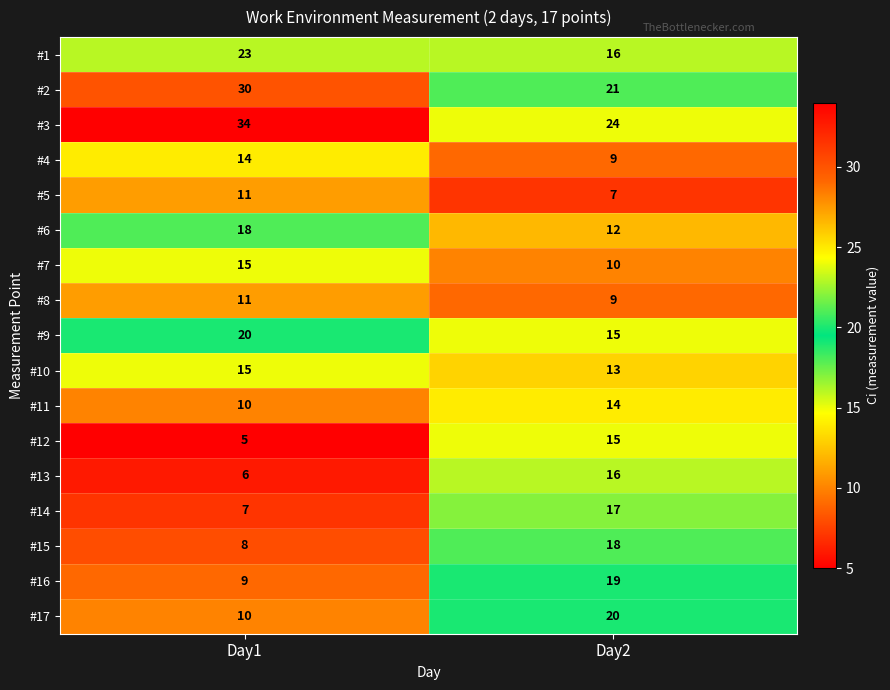

Which series has the largest total across all categories?

#3